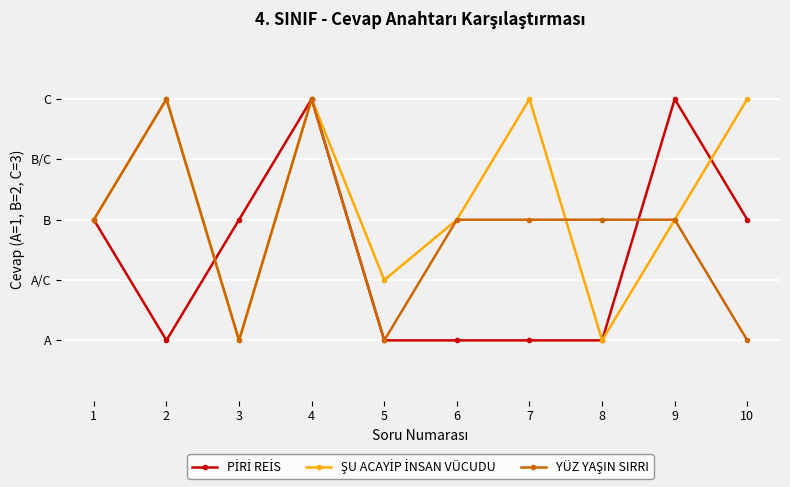

True or false: ŞU ACAYİP İNSAN VÜCUDU has a value of 3.0 at 10.

True